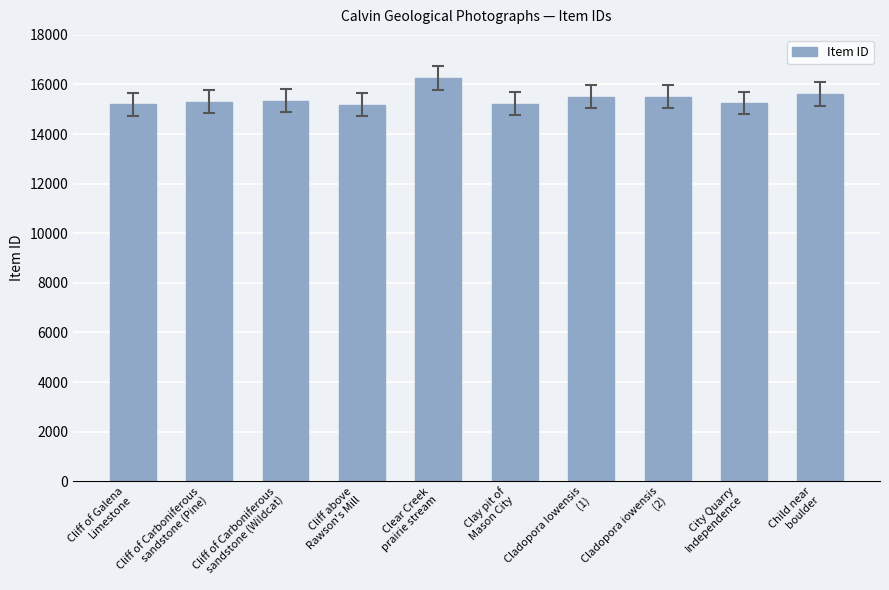

What is the smallest value displayed?

15189